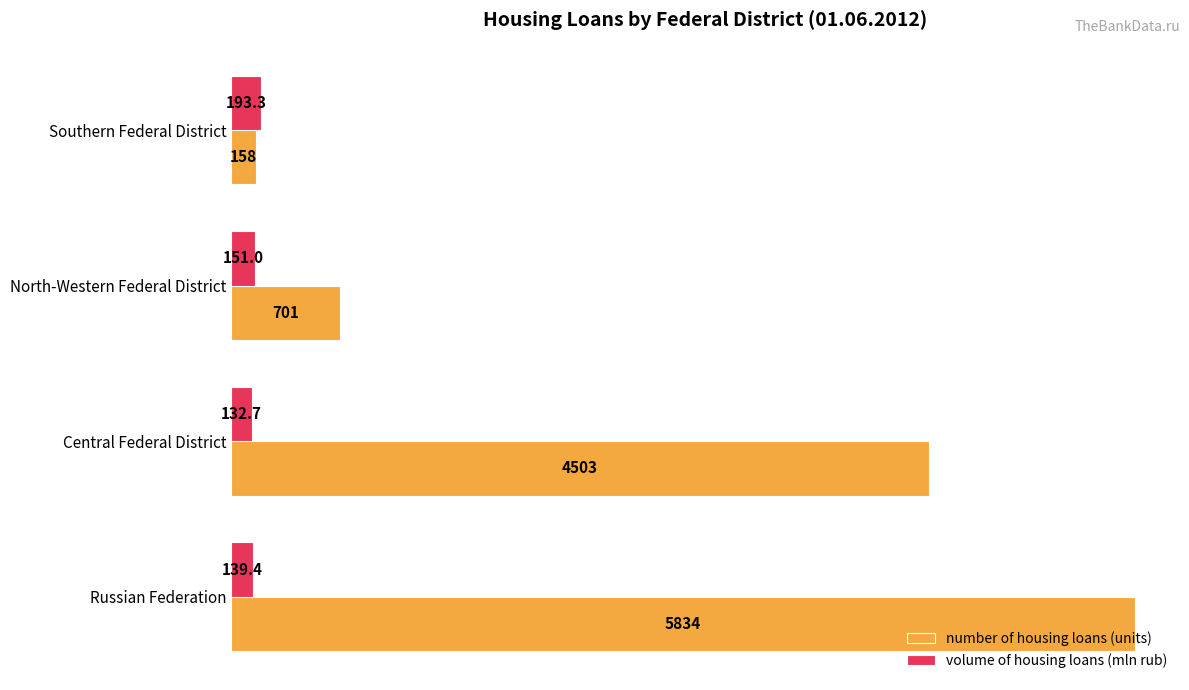

True or false: number of housing loans (units) has a value of 6816.7 at Central Federal District.

False